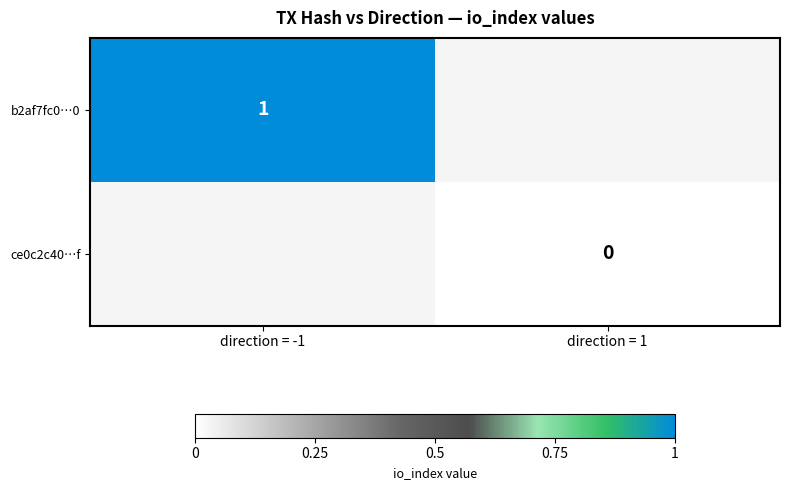

Is the value of b2af7fc0…0 at direction = -1 greater than the value of ce0c2c40…f at direction = 1?

Yes